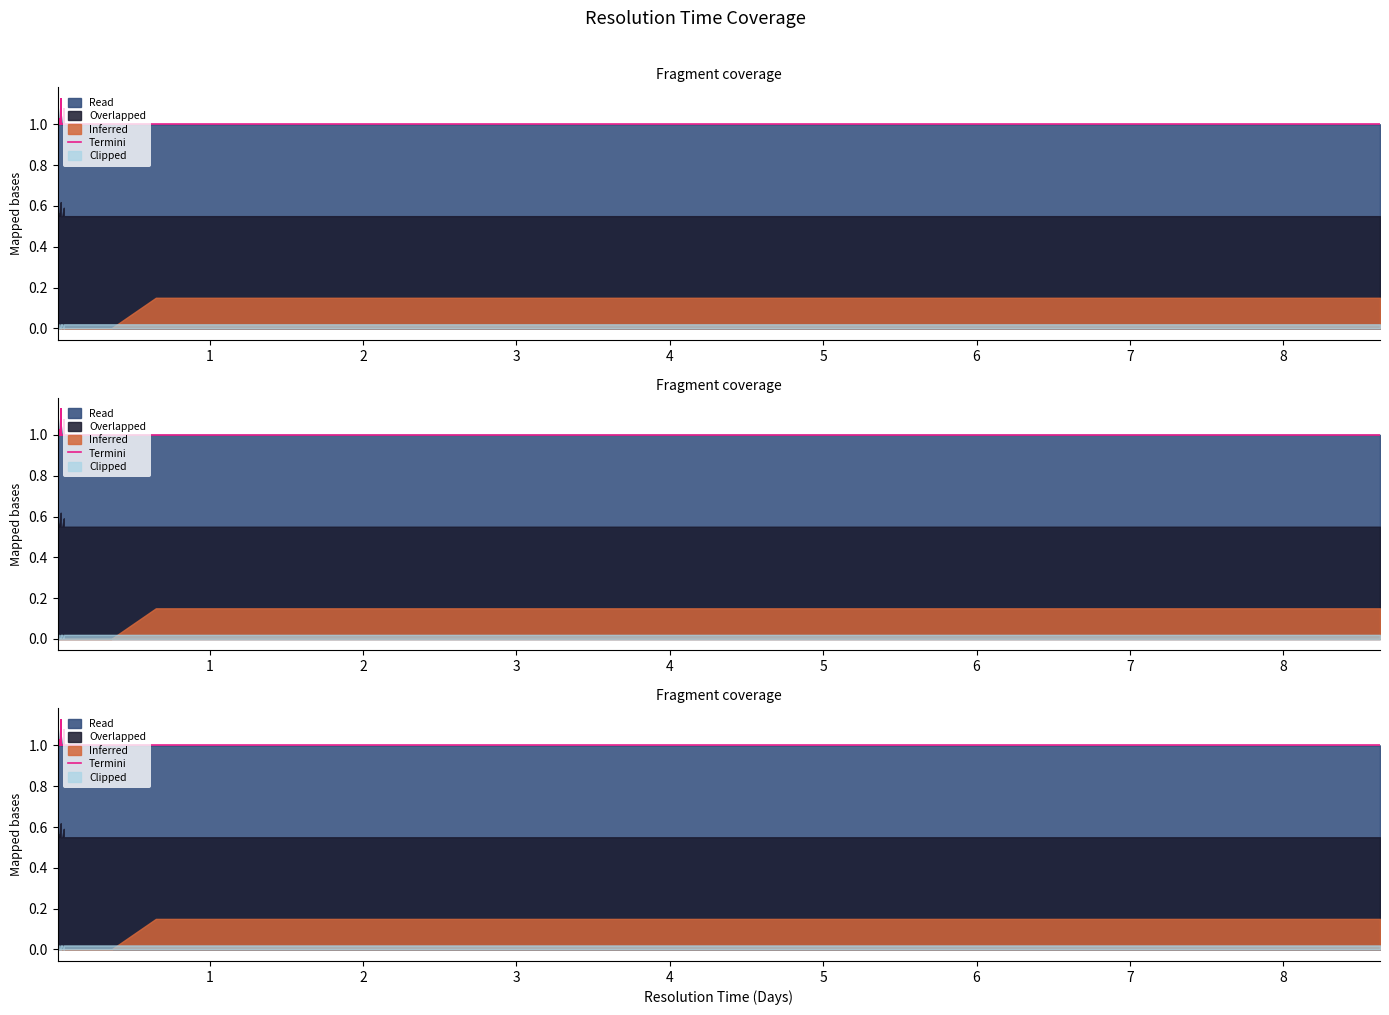

What is the value of the 30th point from the left?

1.0